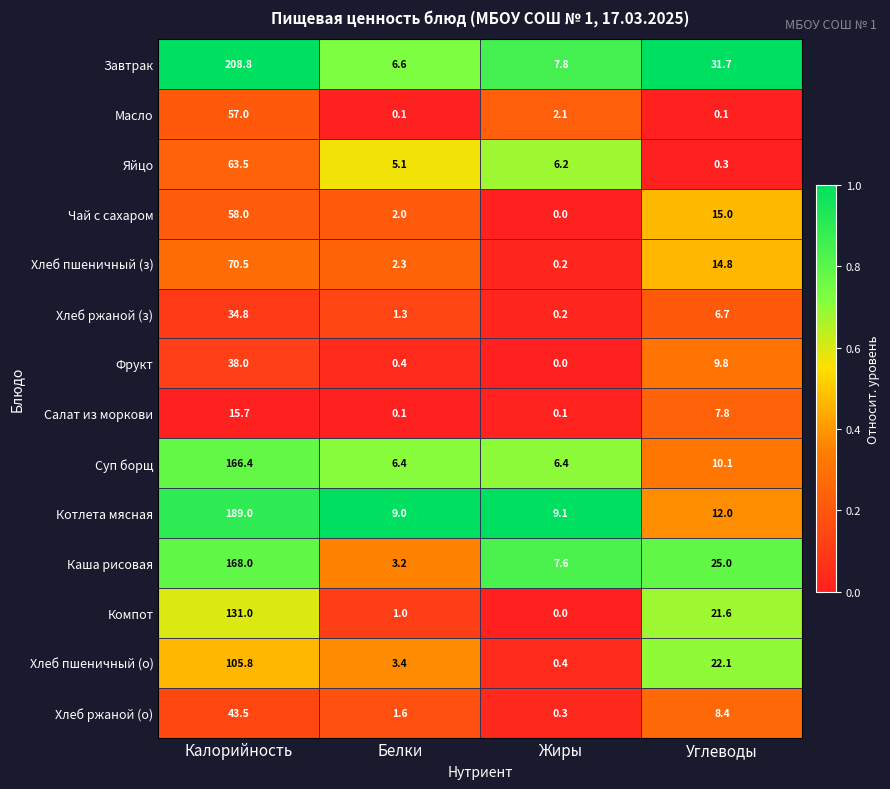

Which category has the lowest value in the Фрукт series?

Жиры